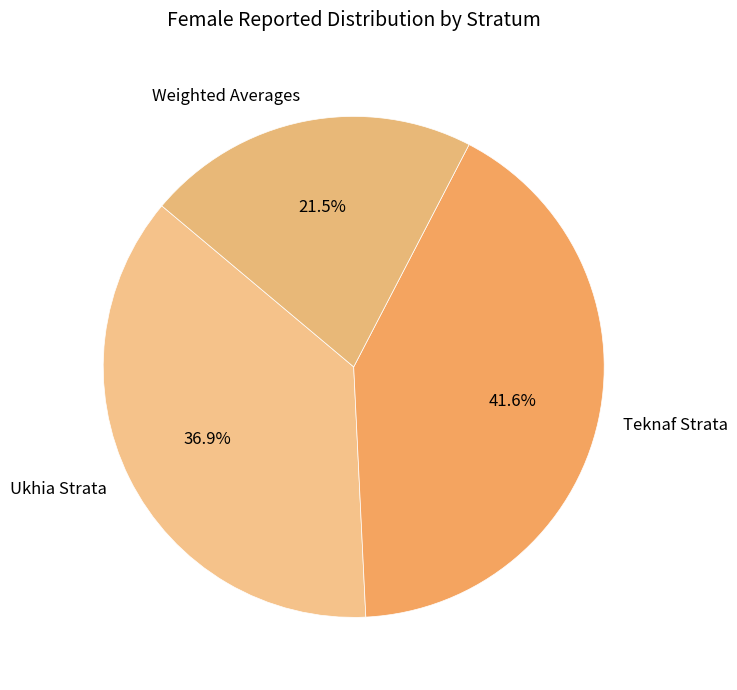

How many segments does this pie chart have?

3